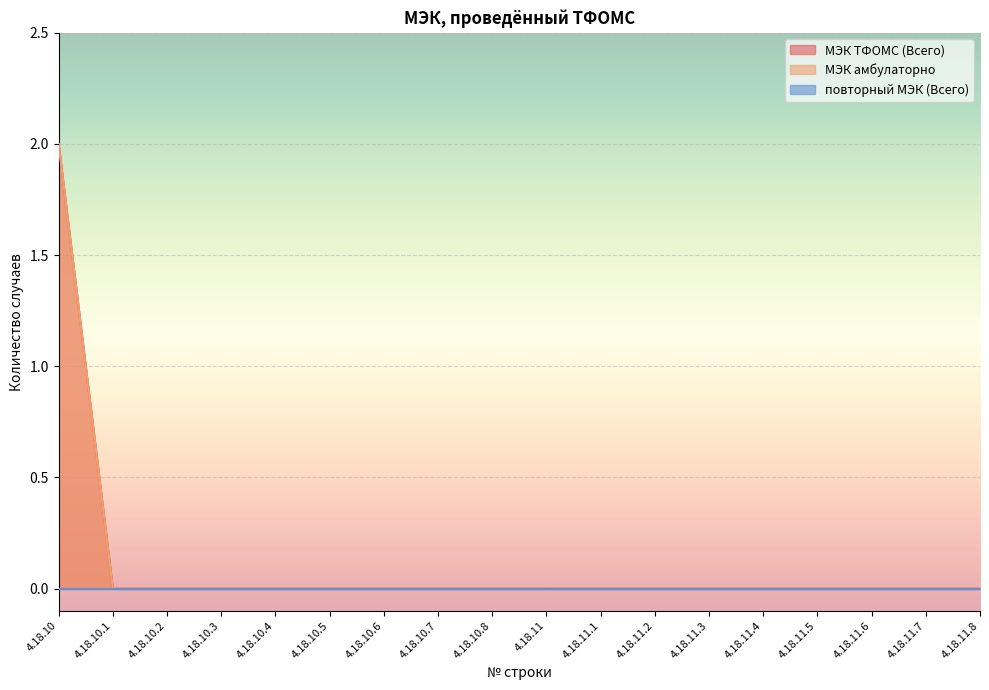

At which label does МЭК амбулаторно reach its peak?

4.18.10